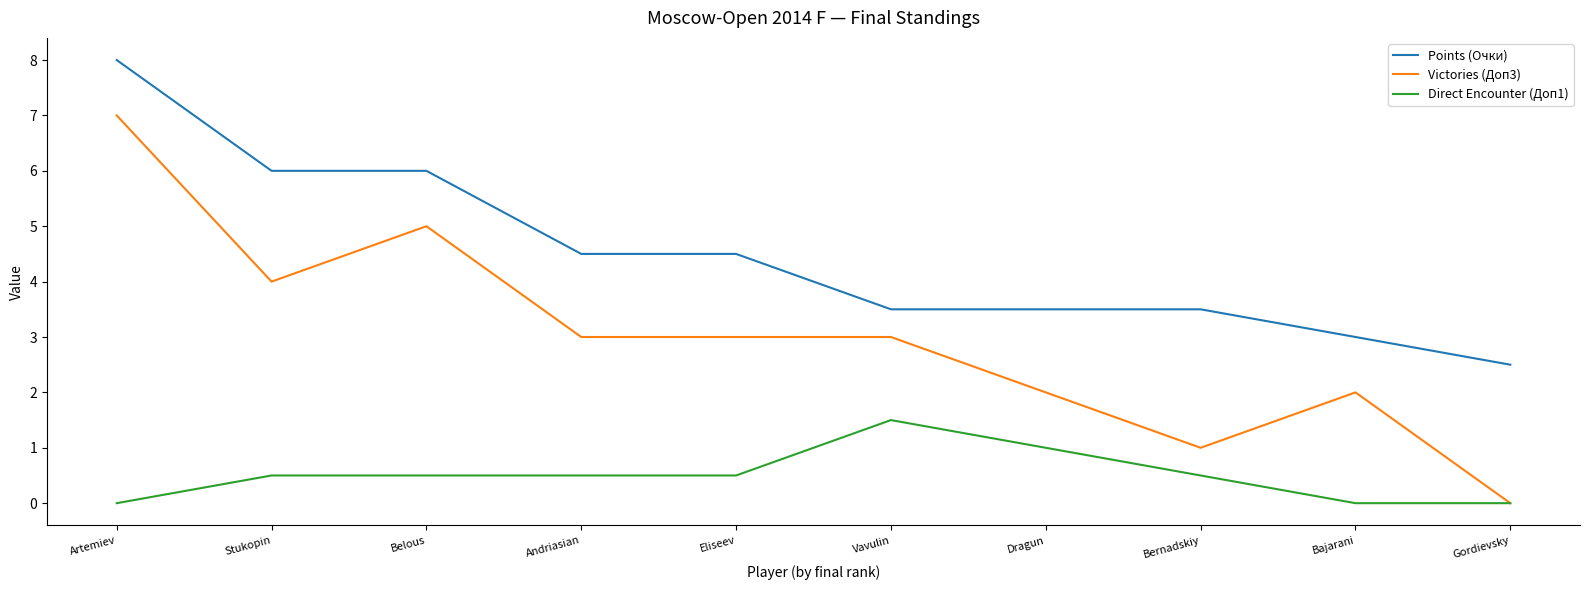

What are all the series names shown in the legend?

Points (Очки), Victories (Доп3), Direct Encounter (Доп1)